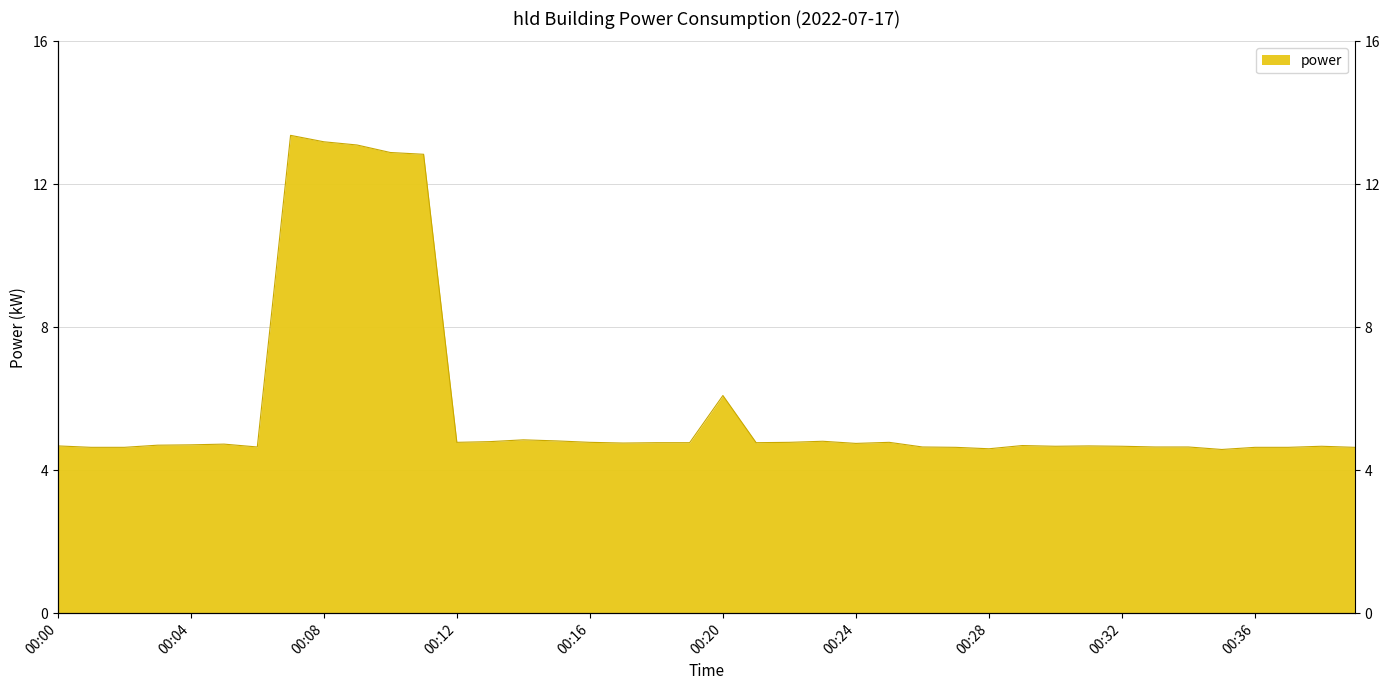

Which label corresponds to the largest value in the chart?

00:07